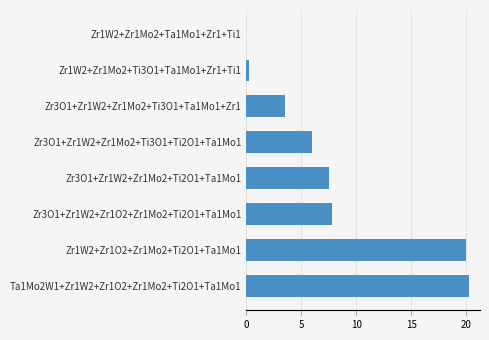

What is the sum of the values at Ta1Mo2W1+Zr1W2+Zr1O2+Zr1Mo2+Ti2O1+Ta1Mo1 and Zr3O1+Zr1W2+Zr1O2+Zr1Mo2+Ti2O1+Ta1Mo1?

28.0